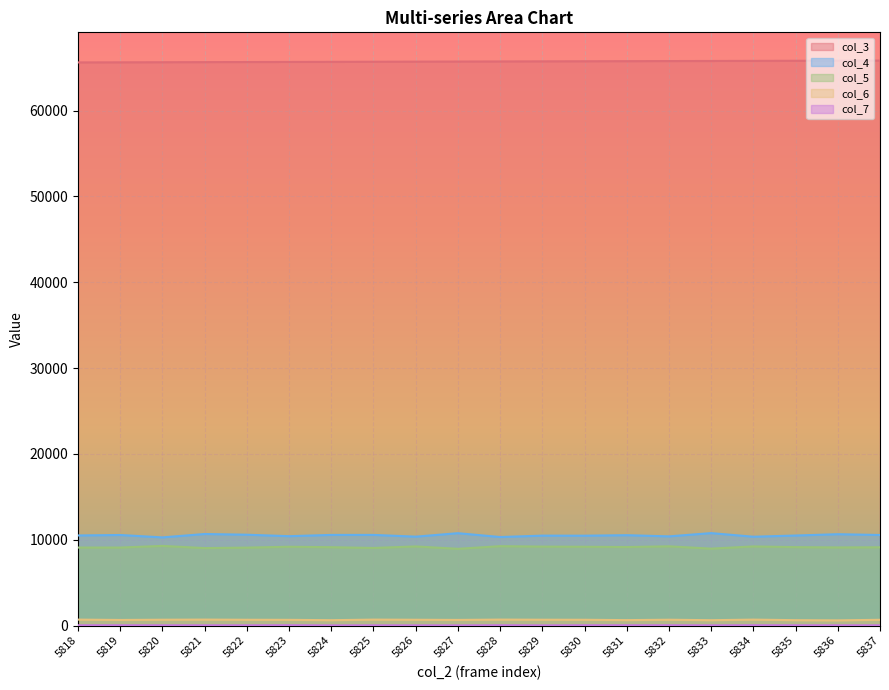

At which label does col_3 reach its peak?

5837